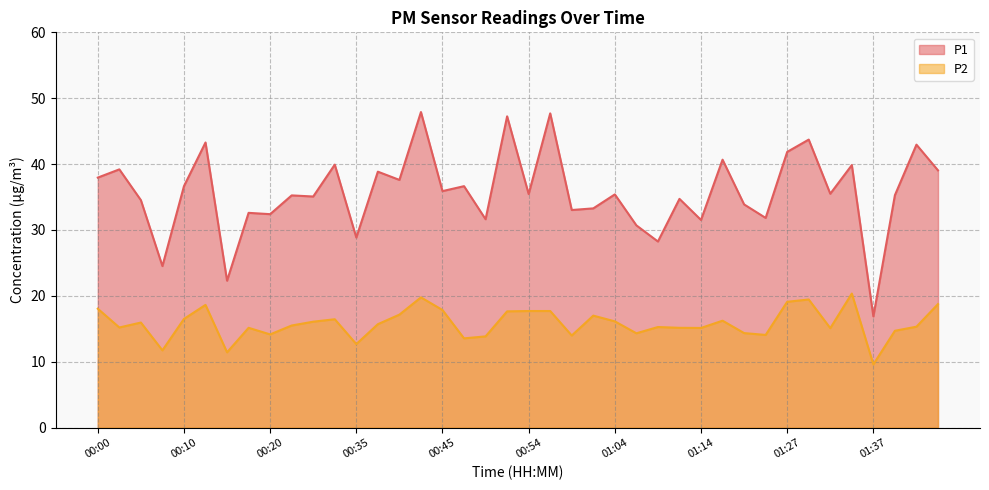

Is it true that P1 equals 33.9 at 01:22?

True